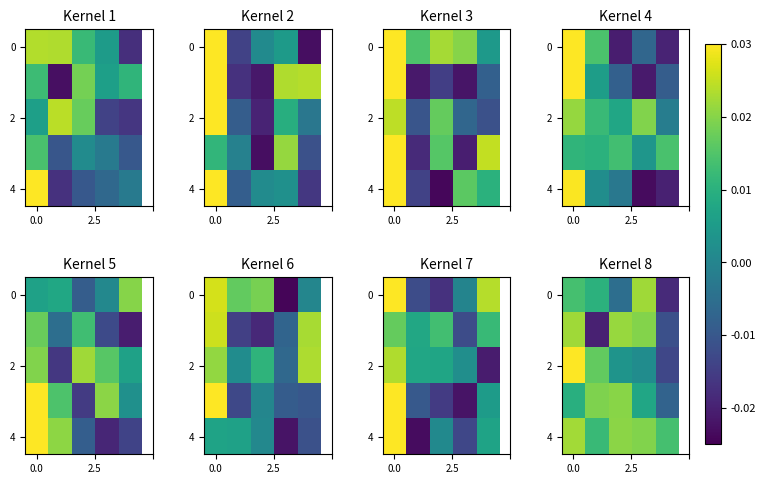

Is it true that 2 equals 0.0 at 0.0?

True